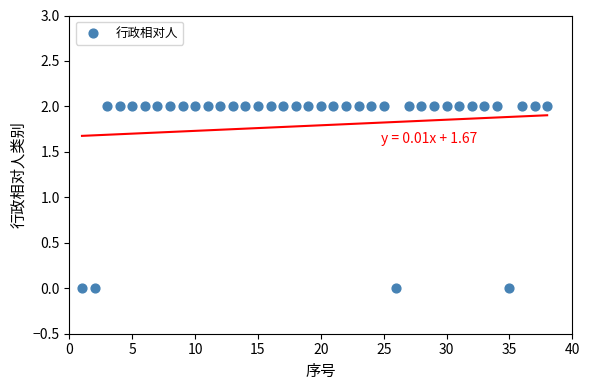

What is the range of X values (max minus min)?

37